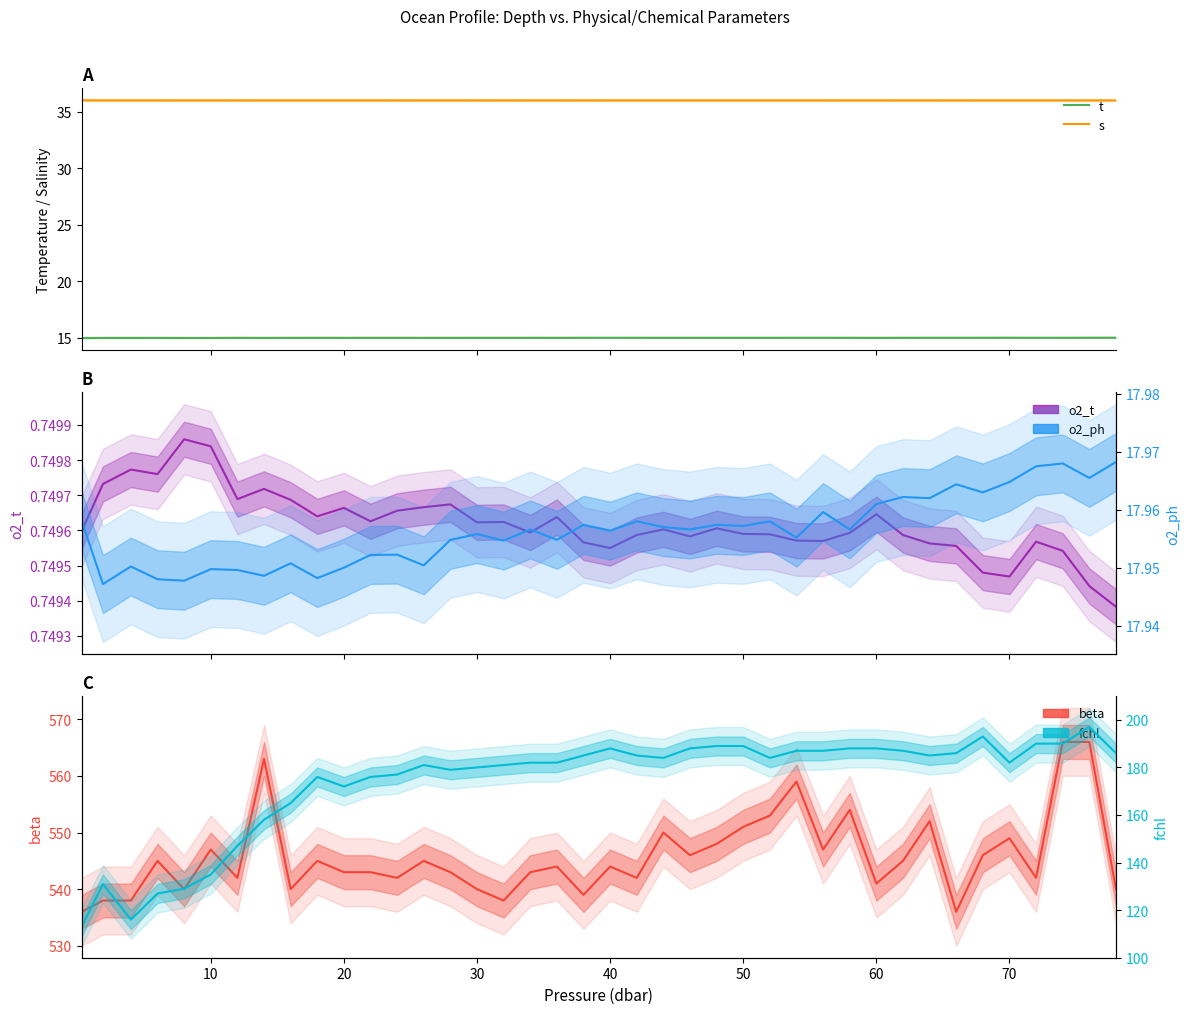

True or false: beta has more than 0 points higher than both neighbors.

True